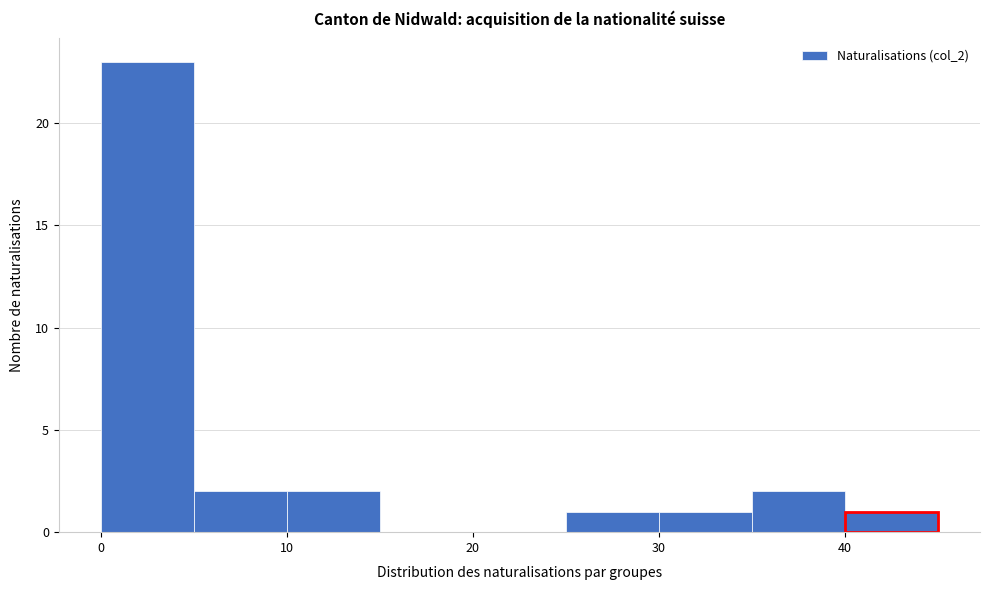

Over which range of the x-axis is the bar tallest?

0 to 5